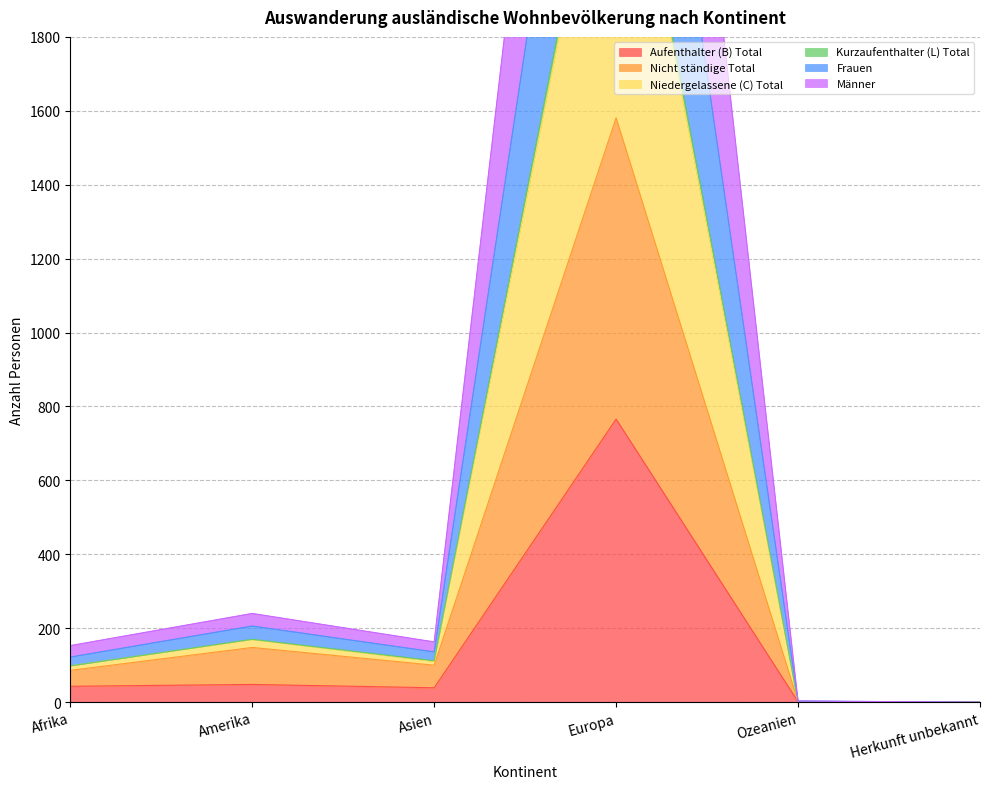

How many lines are shown in the chart?

6